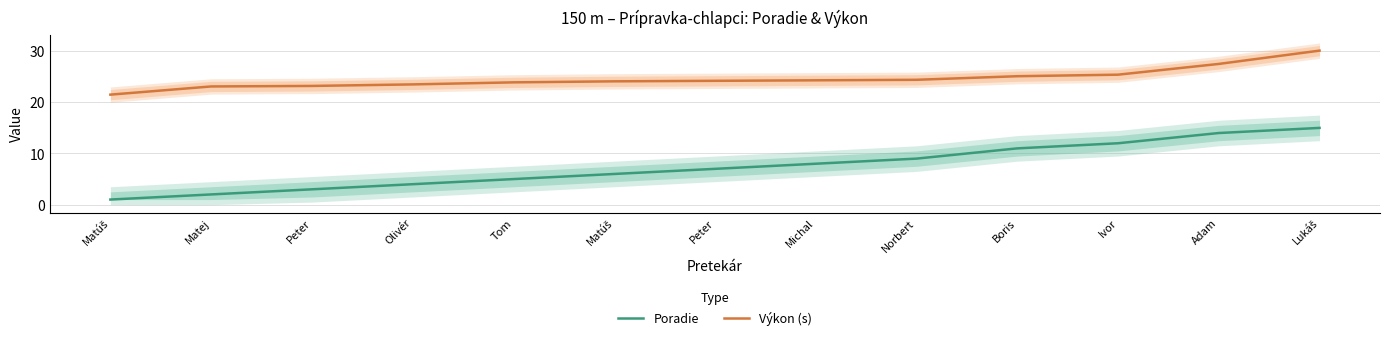

Rank the series at Peter from lowest to highest value.

Poradie, Výkon (s)